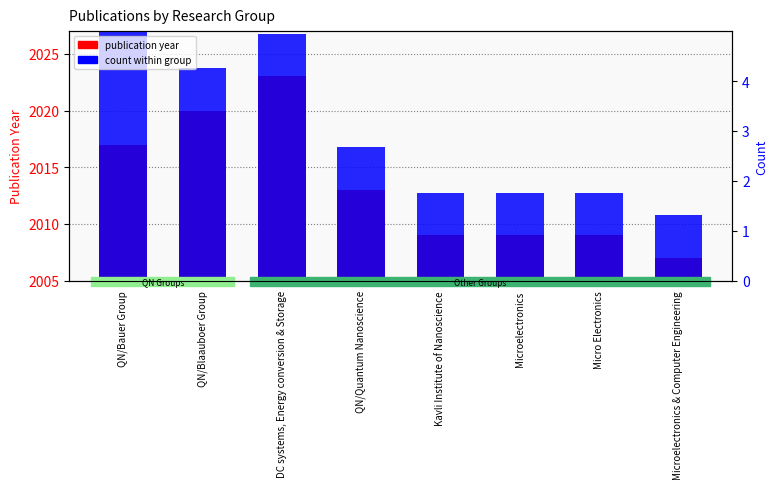

Which category has the highest value across all series?

QN/Bauer Group